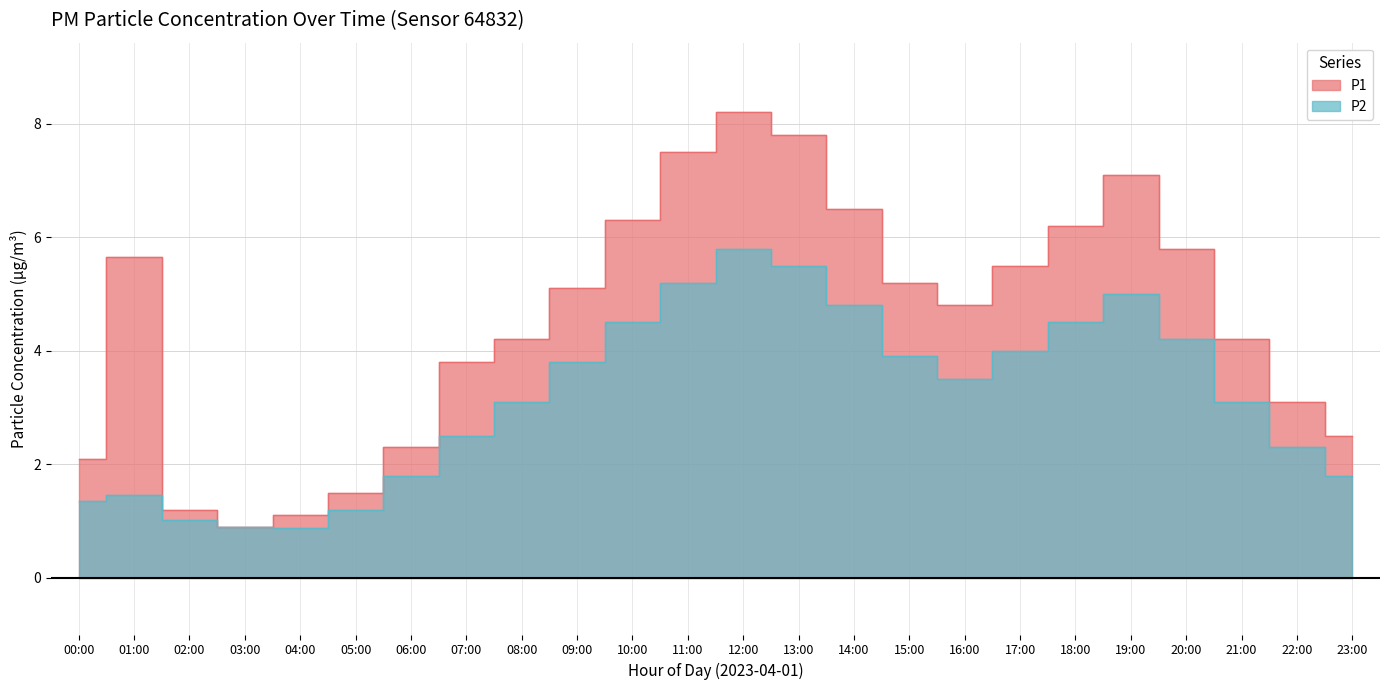

At which label does P2 reach its minimum?

04:00